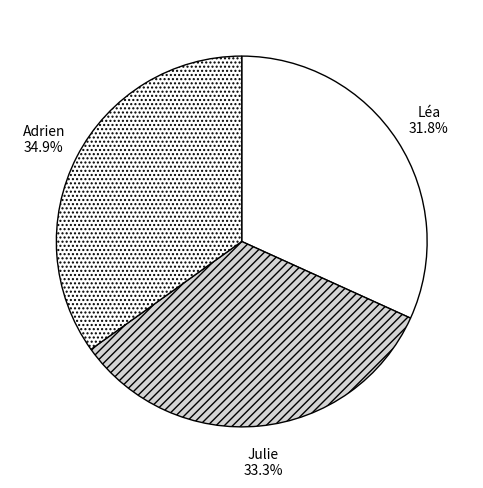

Is it true that Adrien is 27% of the pie?

False